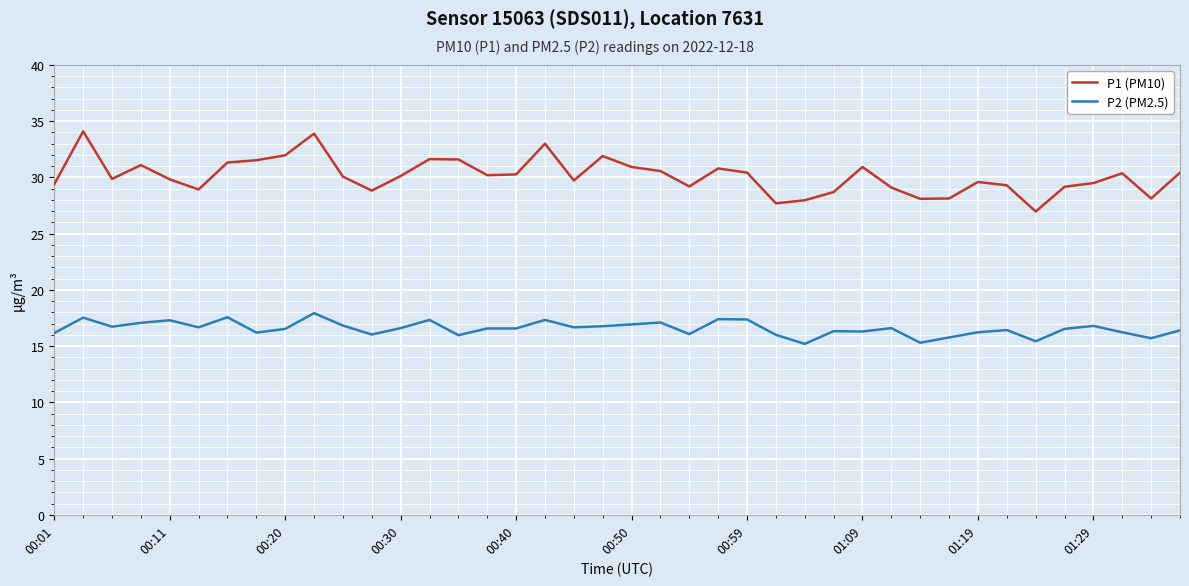

Which series has the widest spread of values?

P1 (PM10)